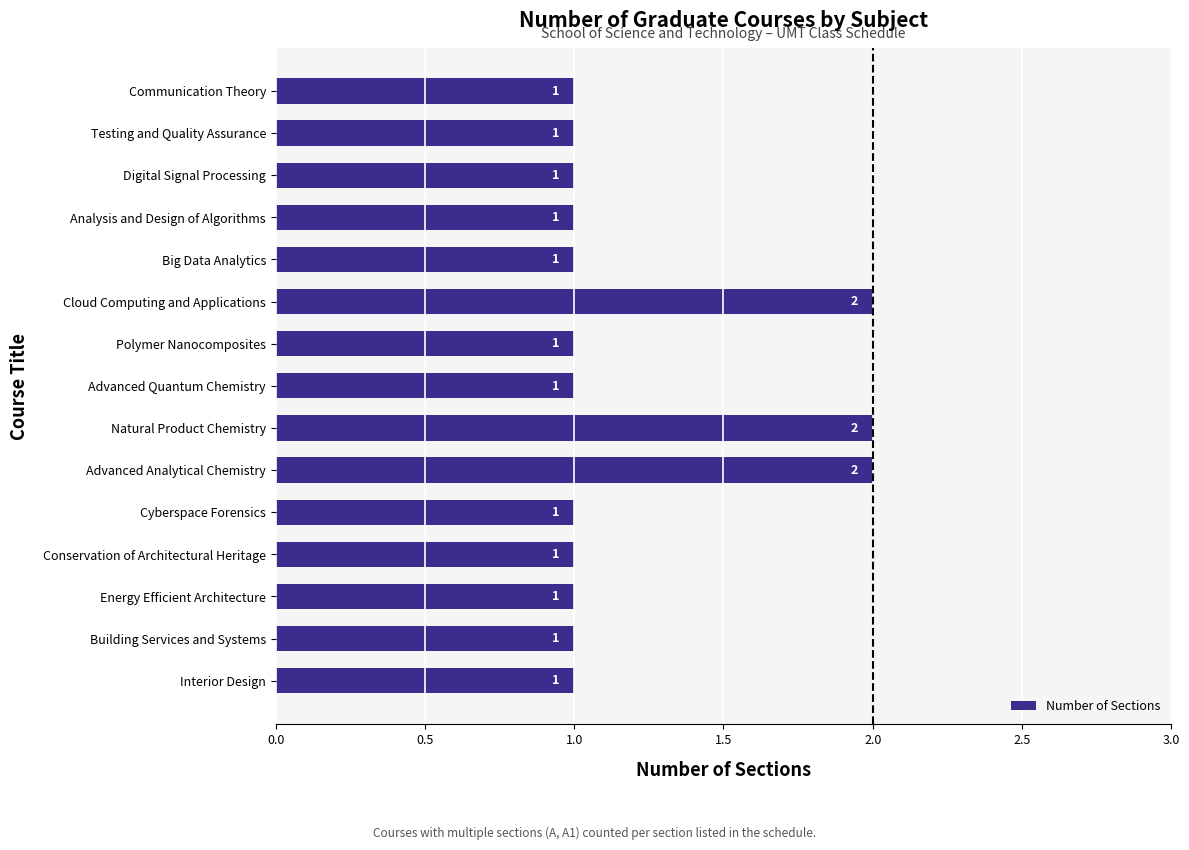

What is the average value?

1